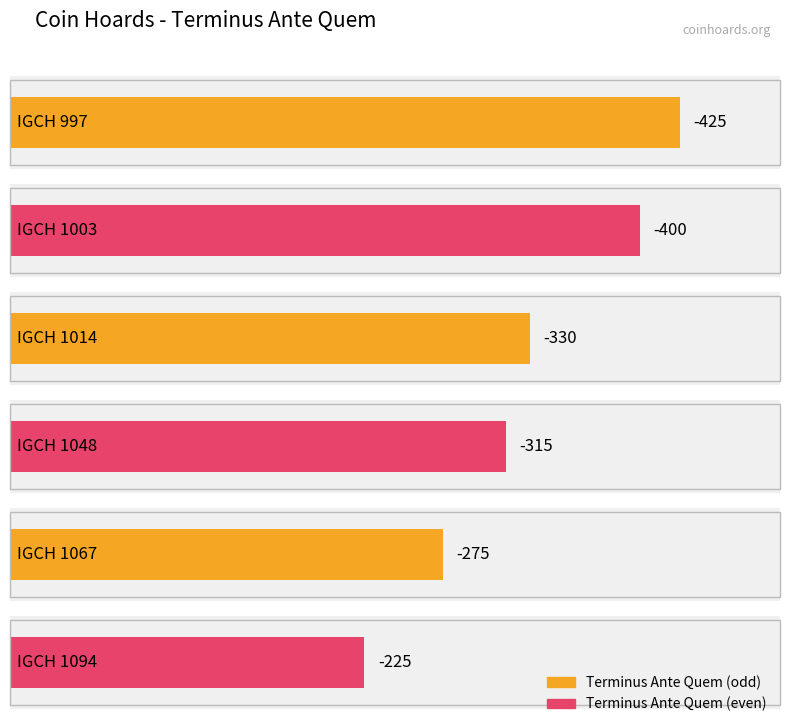

What is the difference between the second highest and second lowest values?

125